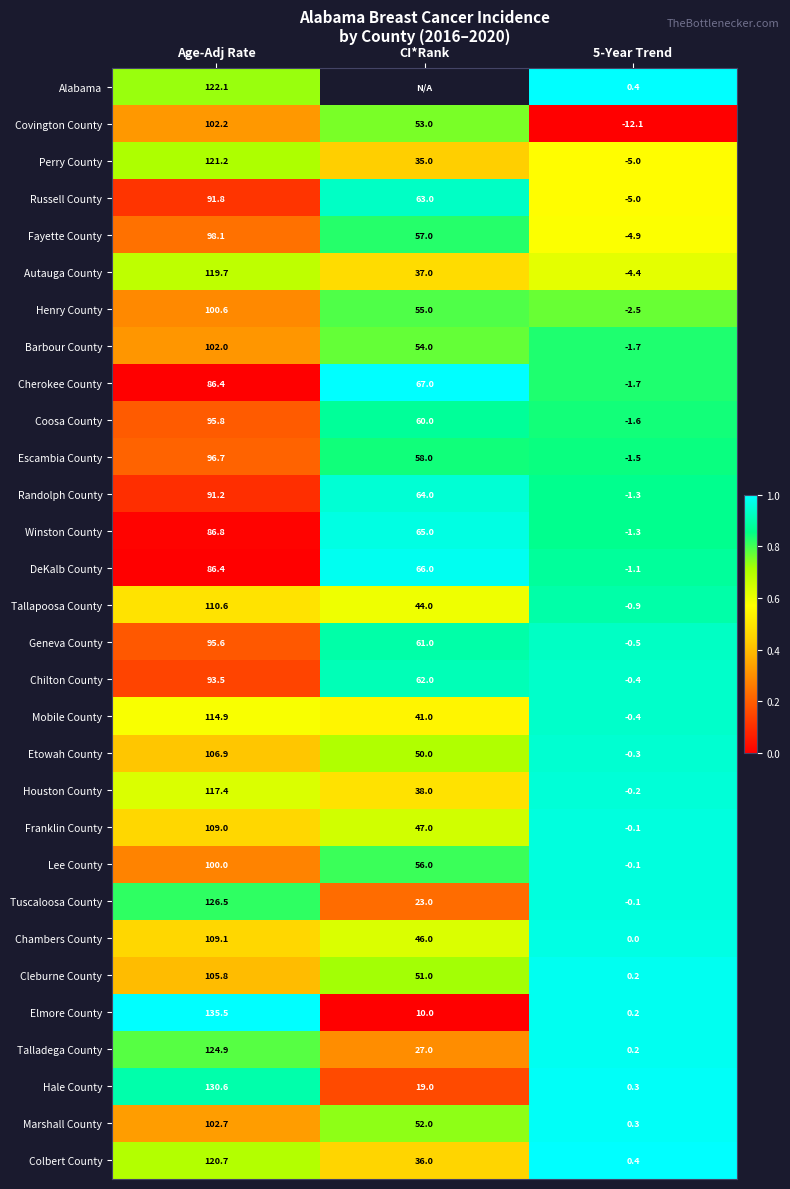

Which category has the highest value in the Winston County series?

Age-Adj Rate